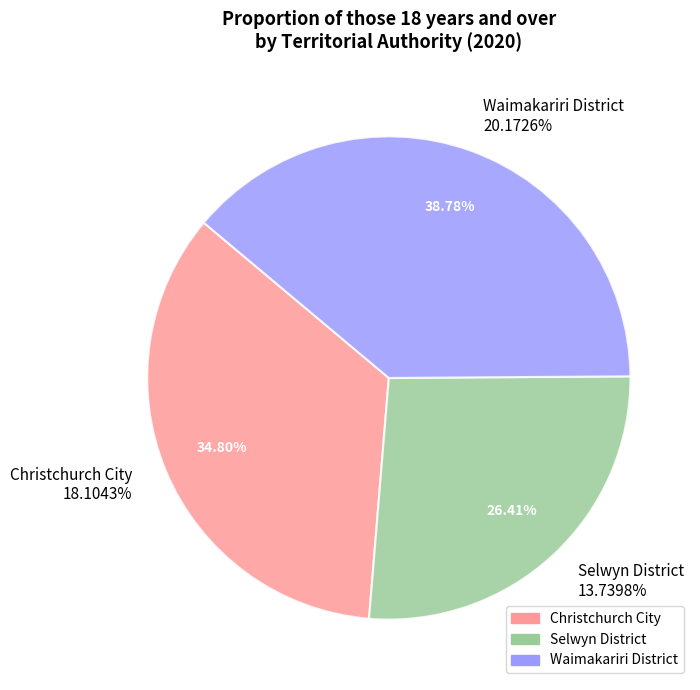

True or false: Waimakariri District accounts for 39% of the total.

True